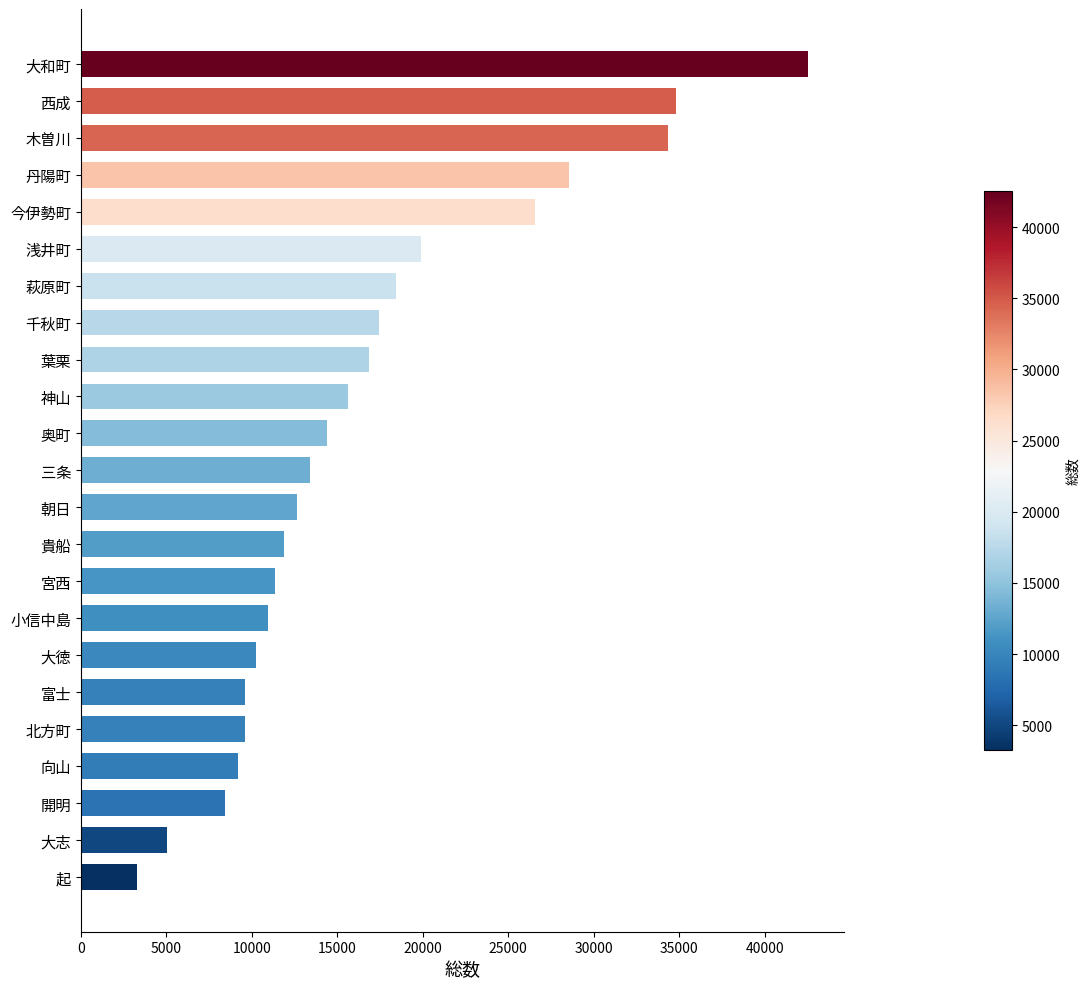

What is the label of the 7th bar from the top?

萩原町